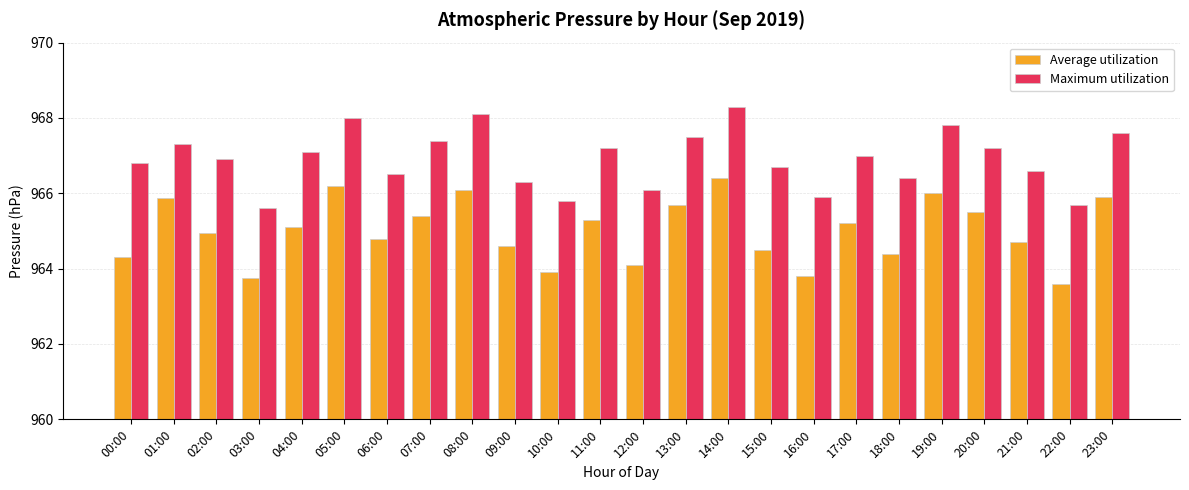

How many data points in Average utilization are above 965?

12